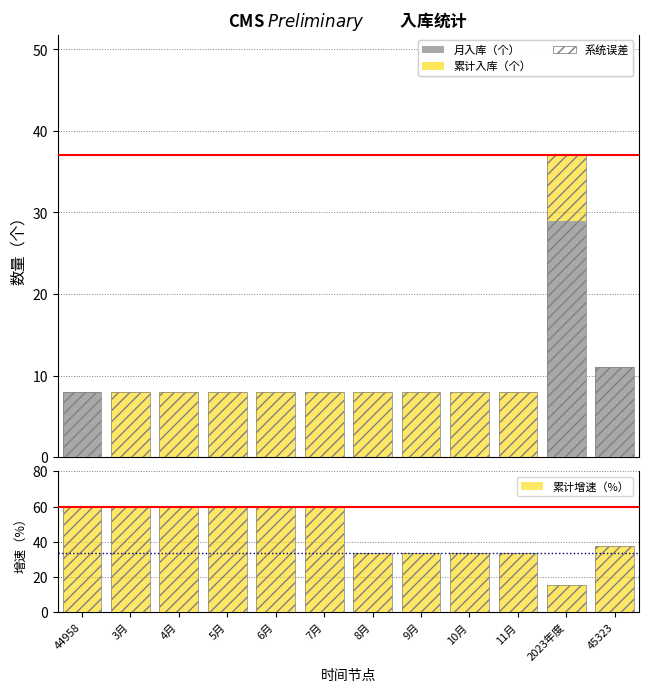

Which series has the widest spread of values?

累计增速（%）